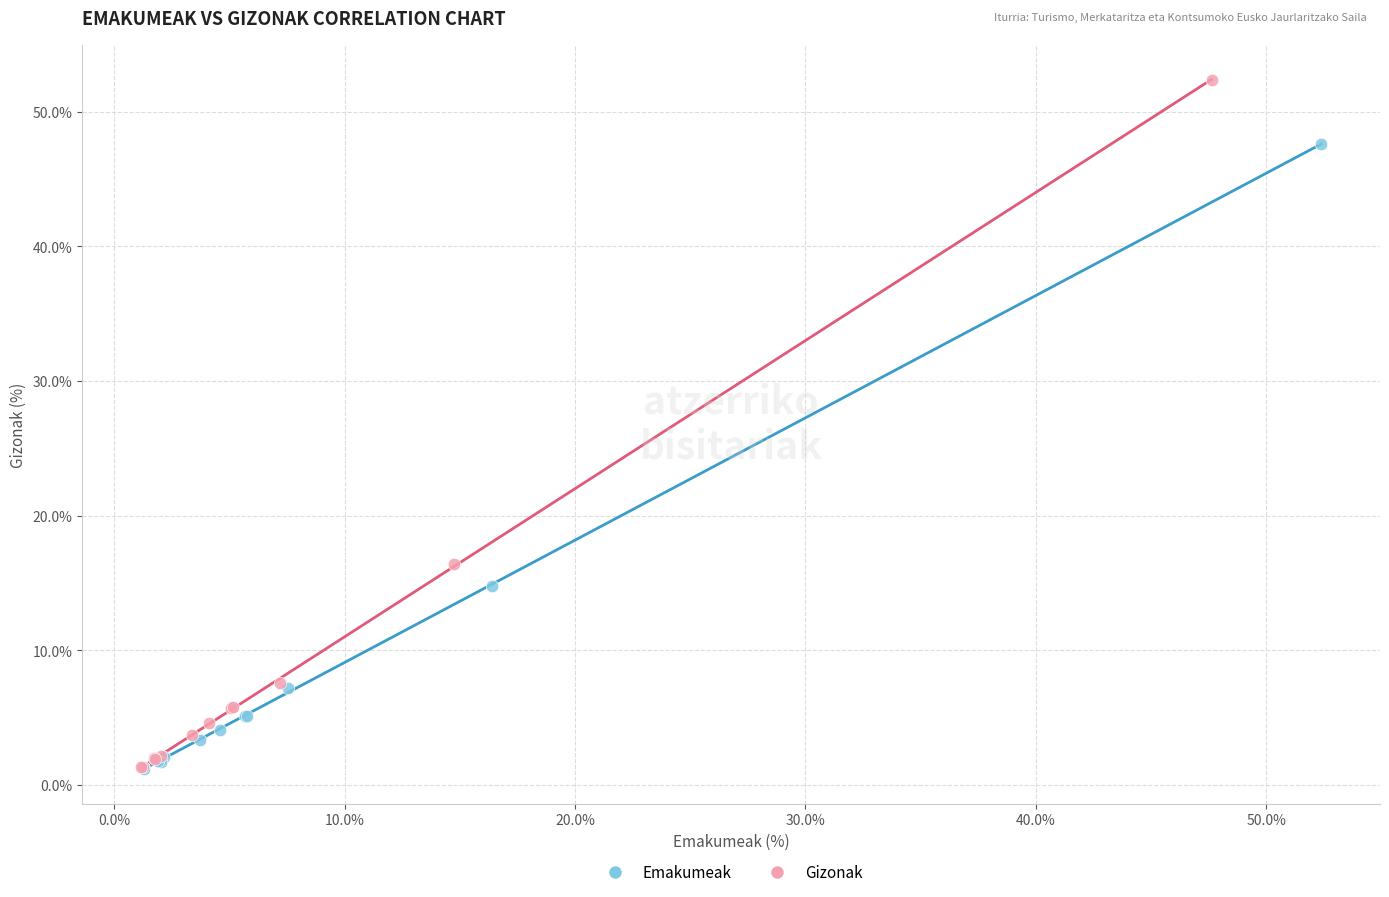

Which series reaches the maximum Y coordinate?

Gizonak